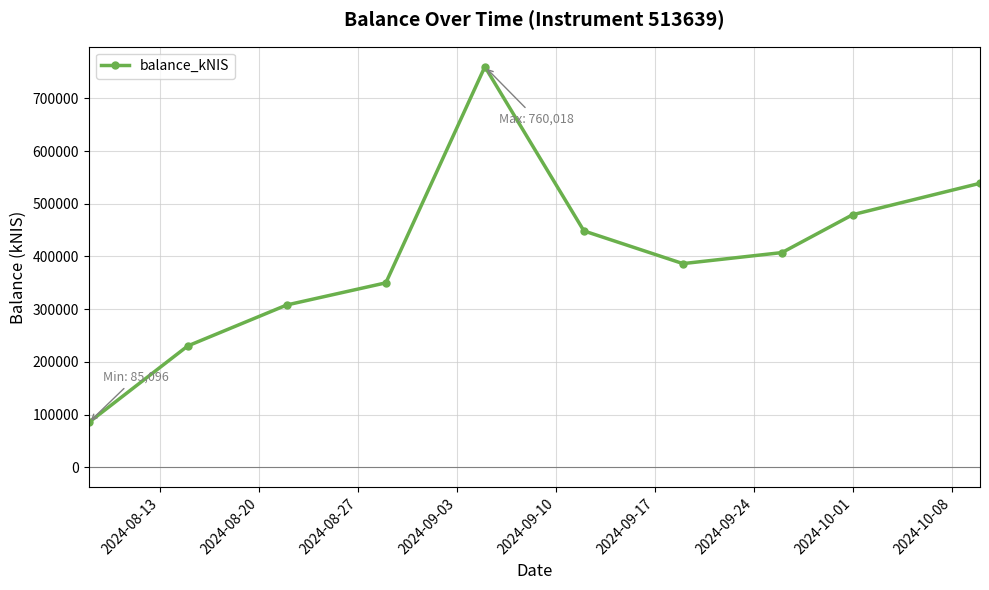

How many interior local peaks (higher than both neighbors) does the data have?

1